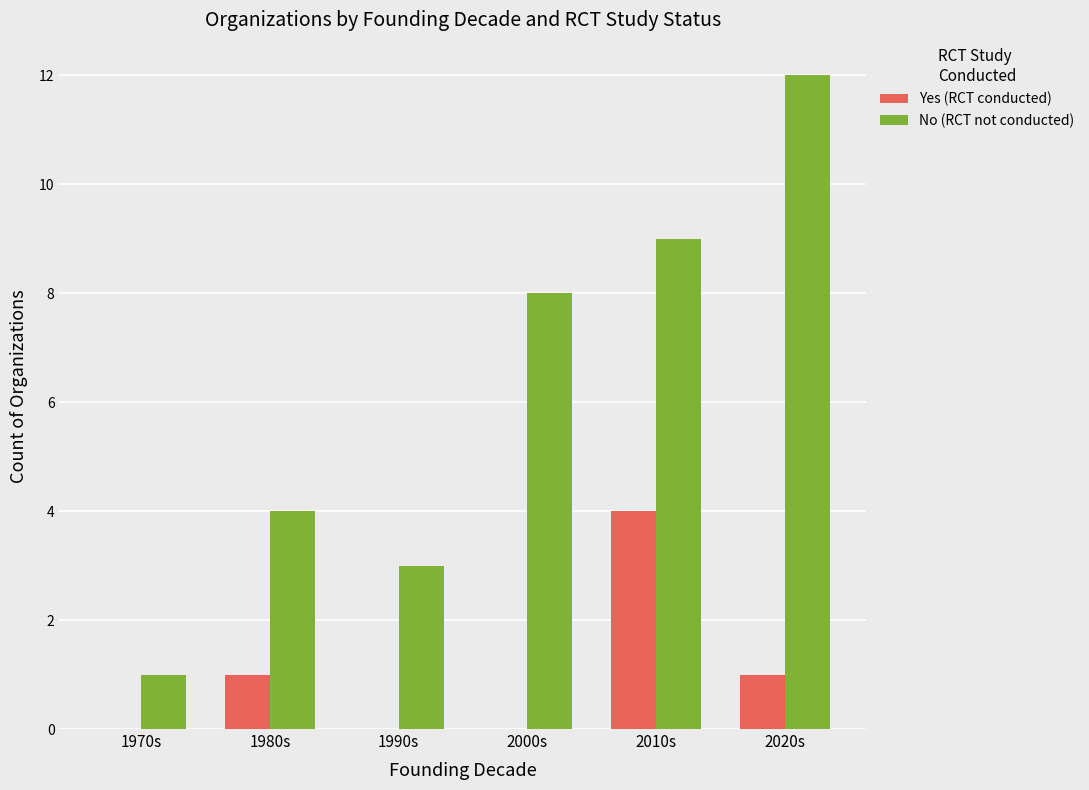

What is the total value across all series at 2020s?

13